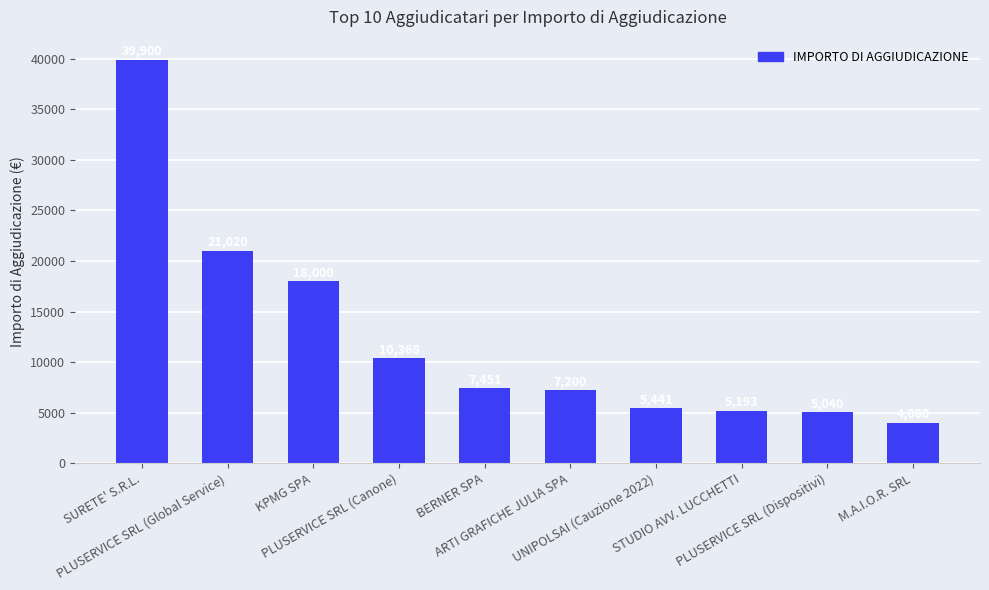

How many bars are there in total?

10